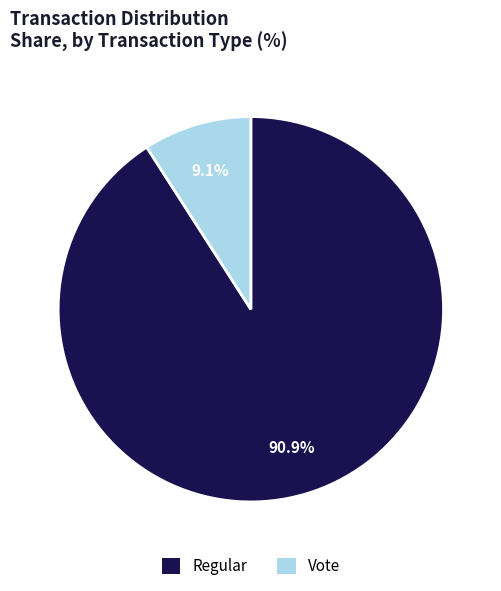

Is there a majority slice in this chart?

Yes